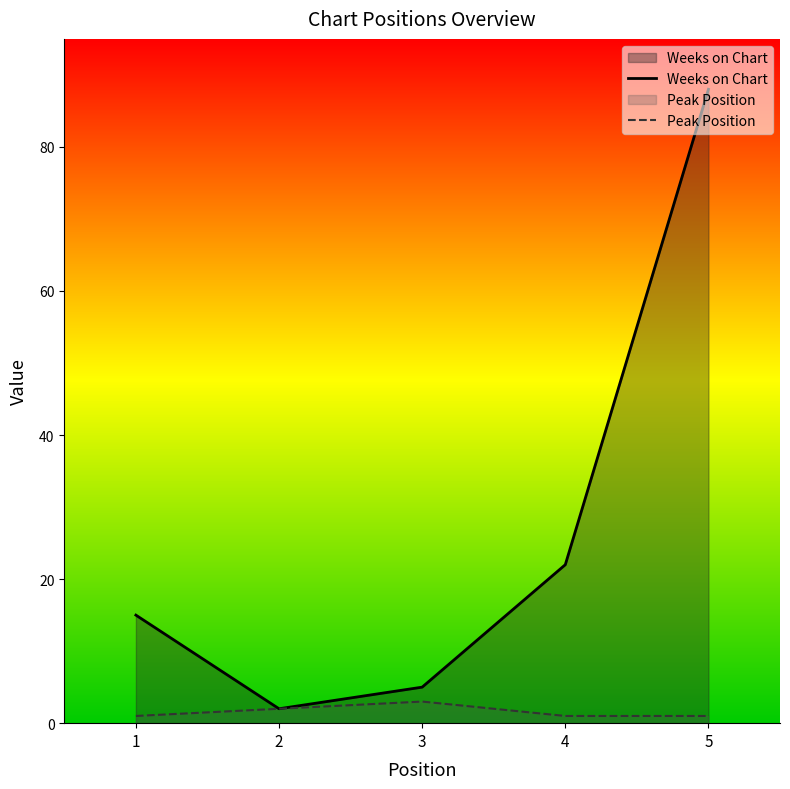

The value of Peak Position at 3 is 3. True or false?

True